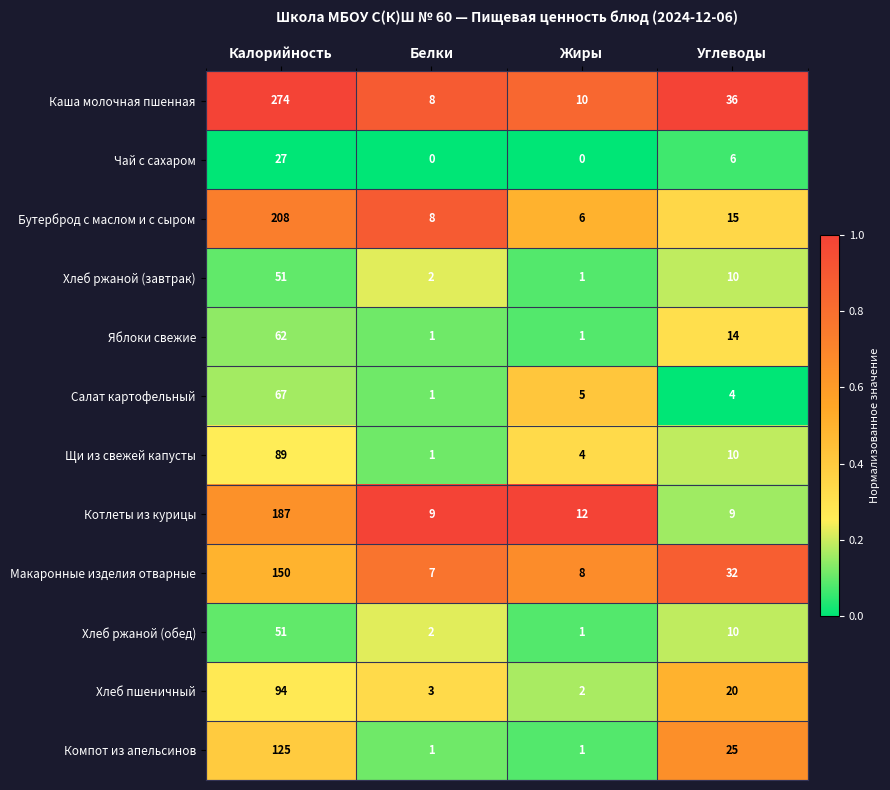

What is the sum of the Хлеб ржаной (обед) values at Углеводы and Калорийность?

61